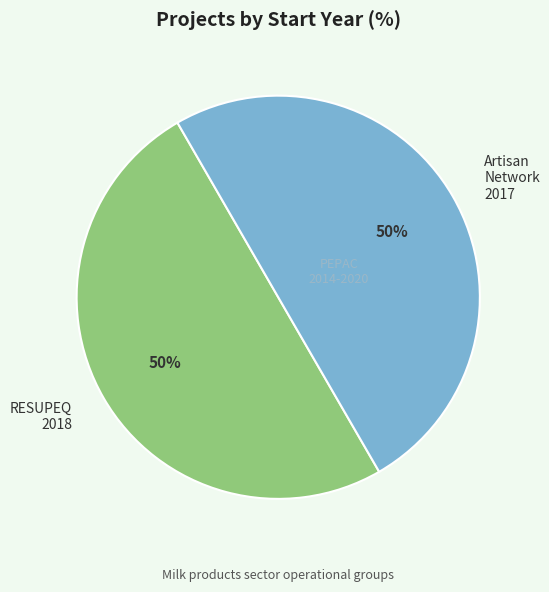

How many slices are in this pie chart?

2